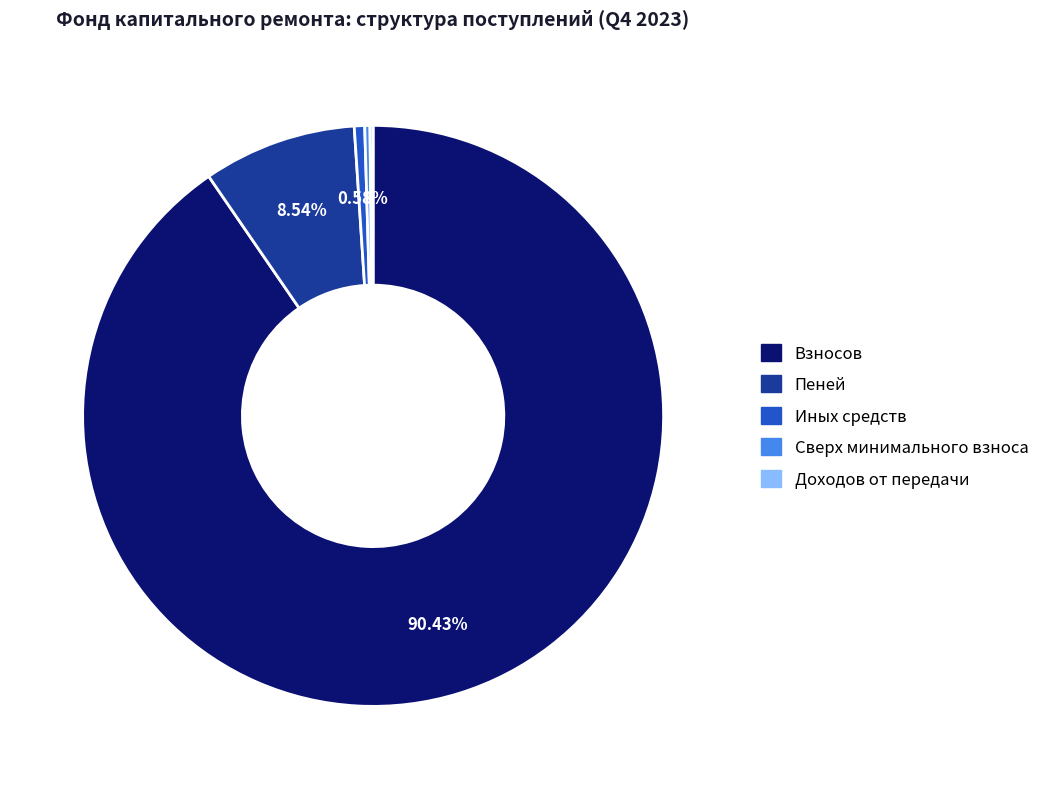

Does Взносов account for over 50% of the chart?

Yes